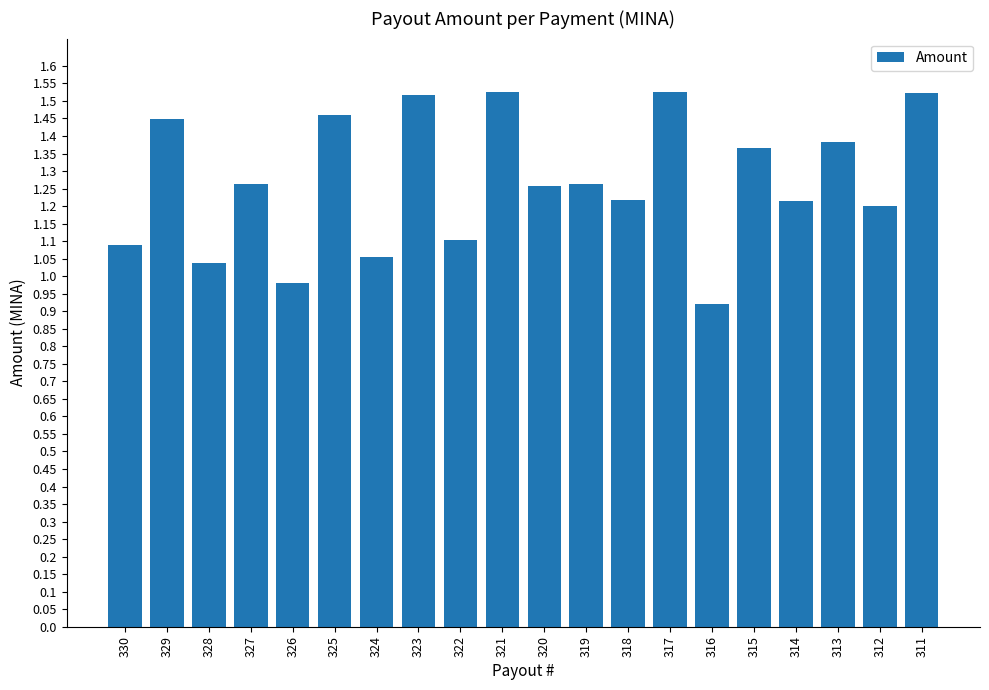

Which has a higher value, 329 or 328?

329